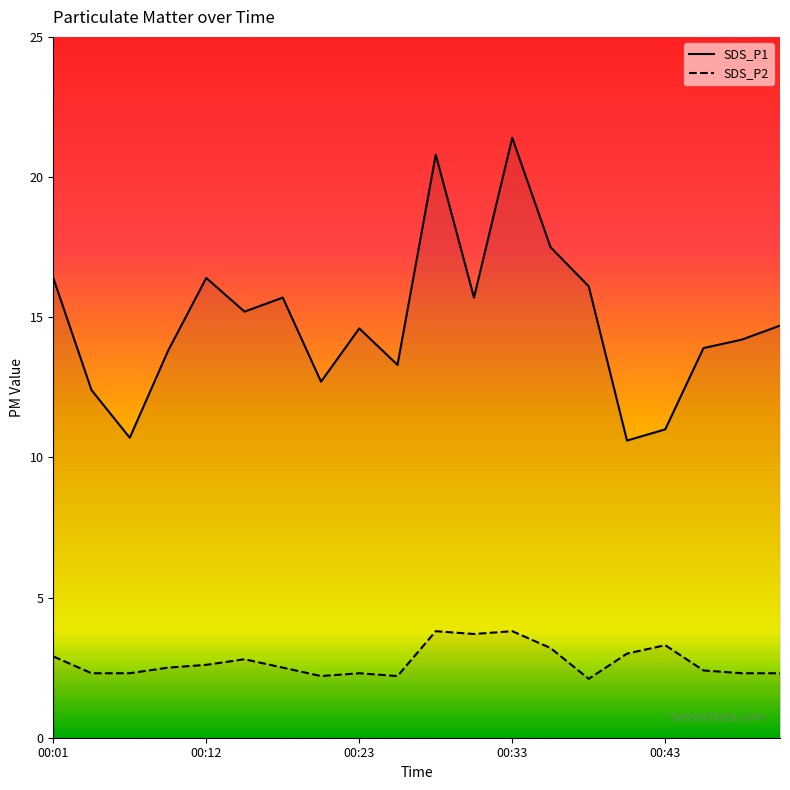

What is the total value across all series at 17?

16.3